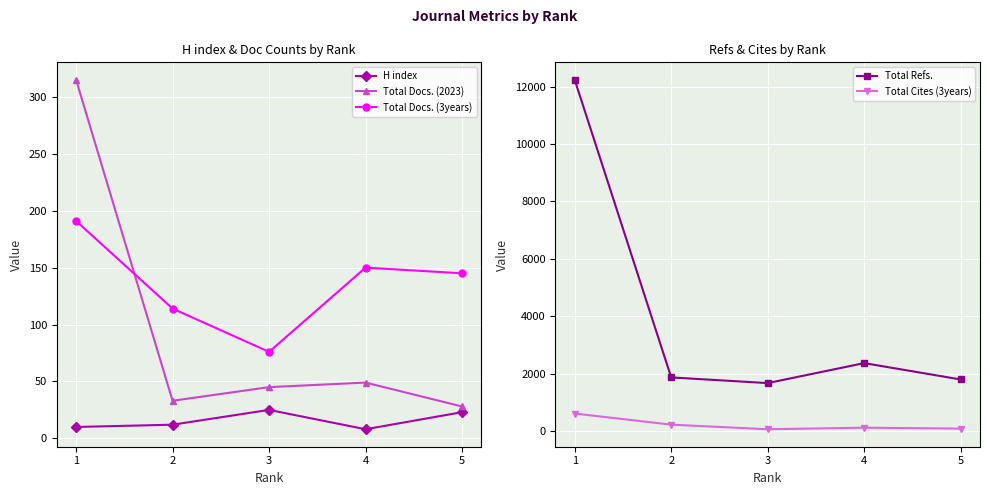

What is the maximum value shown in the chart?

12235